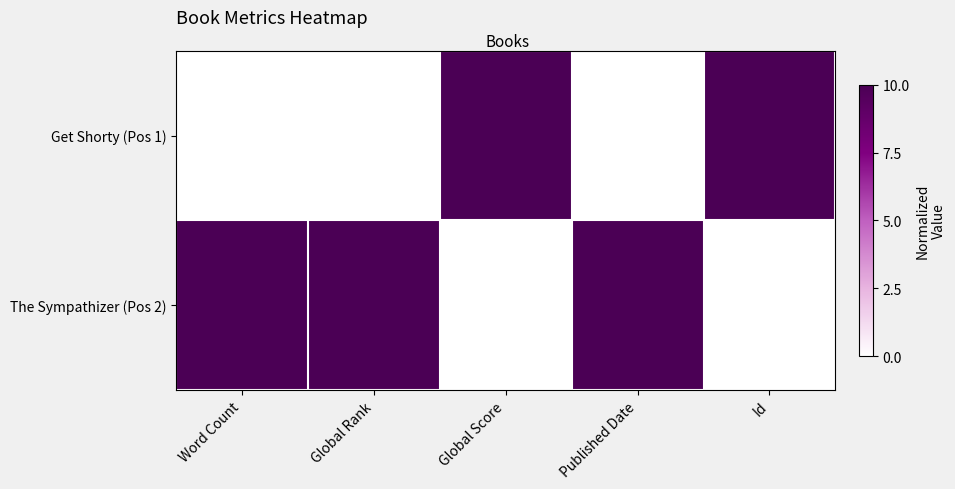

How many data points does each series have?

5